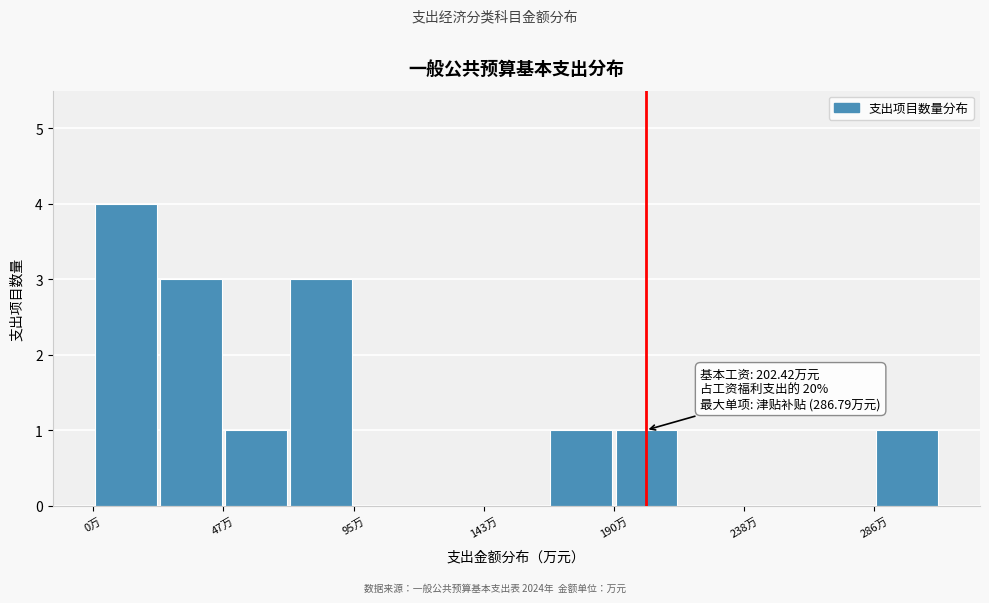

Over which range of the x-axis is the bar tallest?

0 to 25